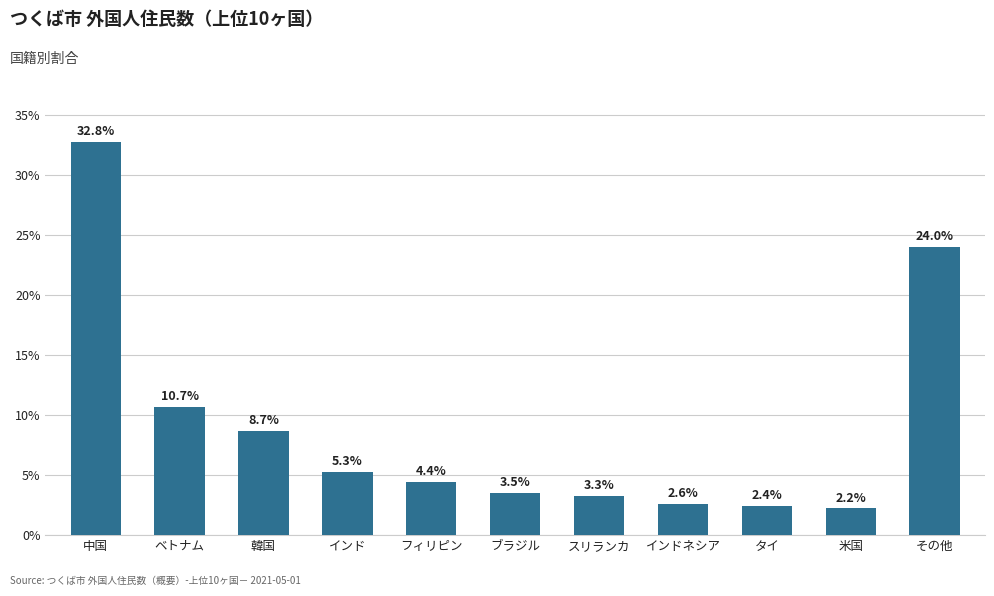

What position from the right is 韓国?

9